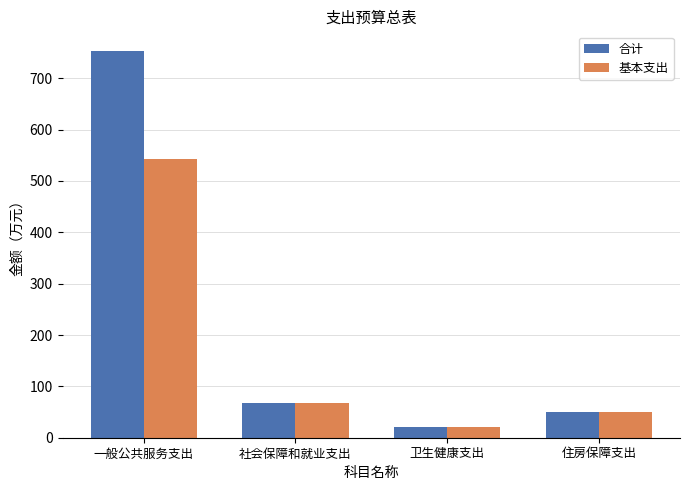

How many bars are there in each group?

2